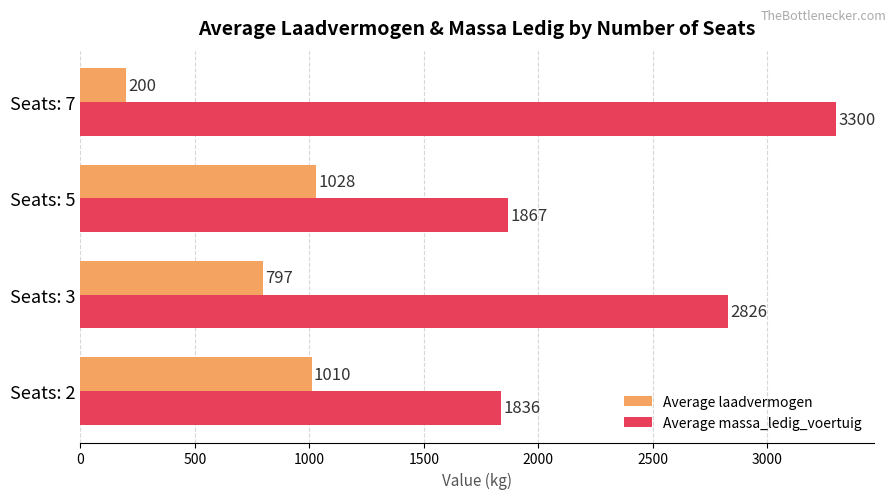

Which series changed the most between Seats: 5 and Seats: 7?

Average massa_ledig_voertuig